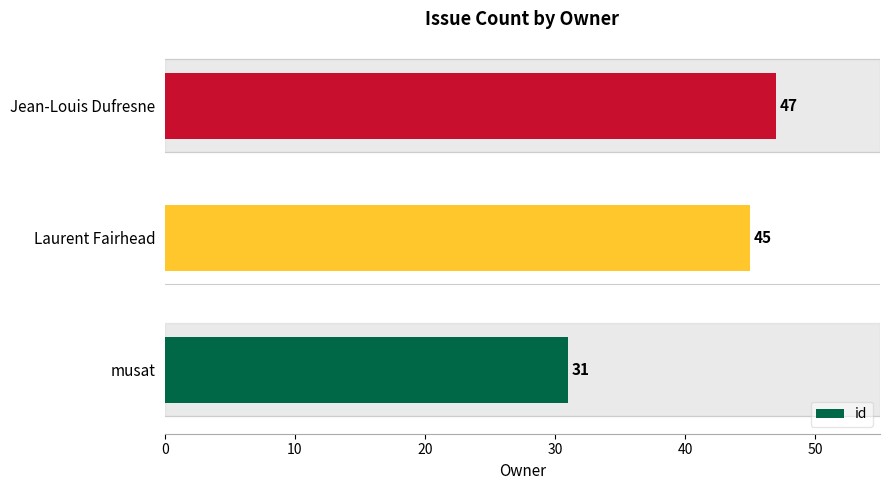

True or false: the data shows 17 at Laurent Fairhead.

False